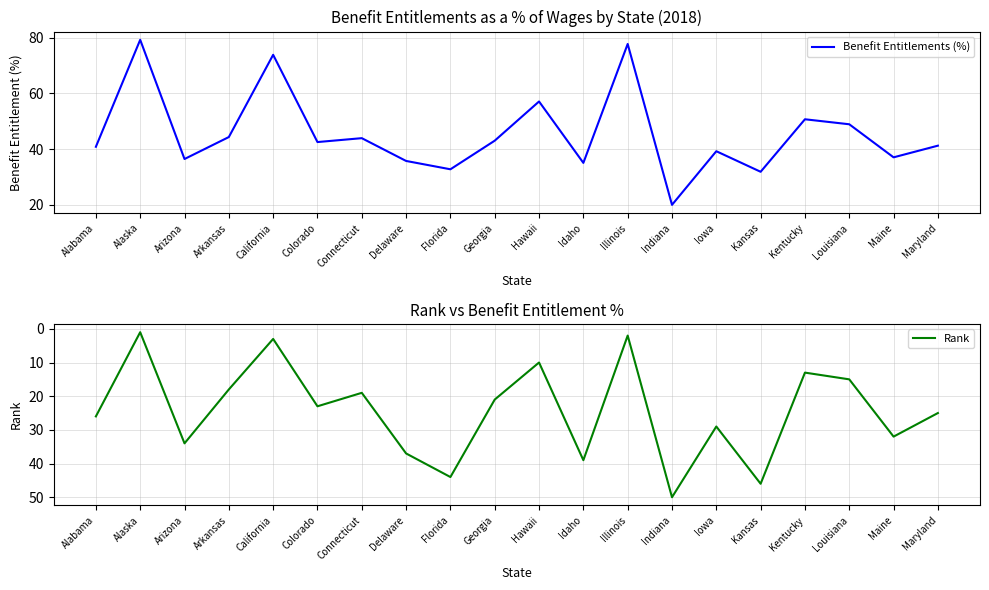

Where do Benefit Entitlements (%) and Rank first cross each other?

Connecticut and Delaware